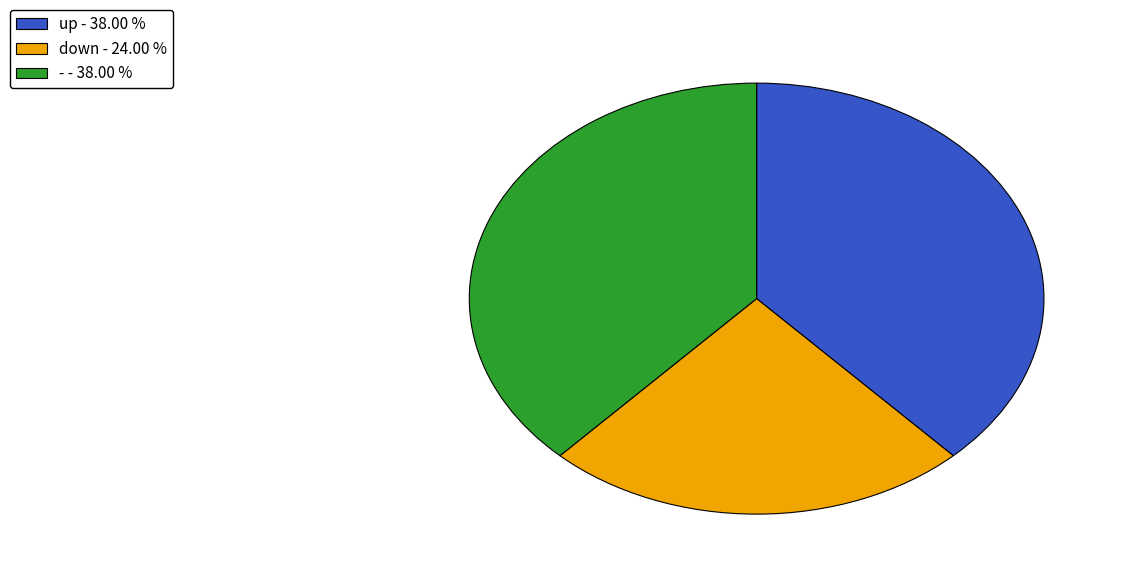

Approximately how many times larger is the value at - - 38.00 % compared to up - 38.00 %?

1.0